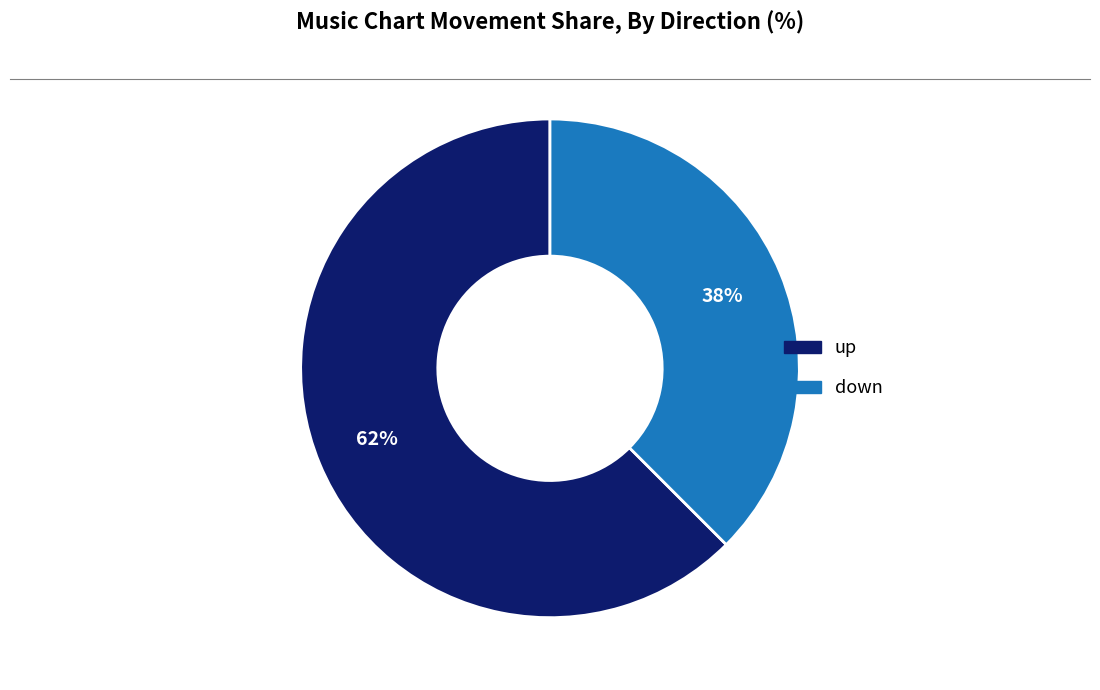

The up slice represents 62% of the pie. True or false?

True